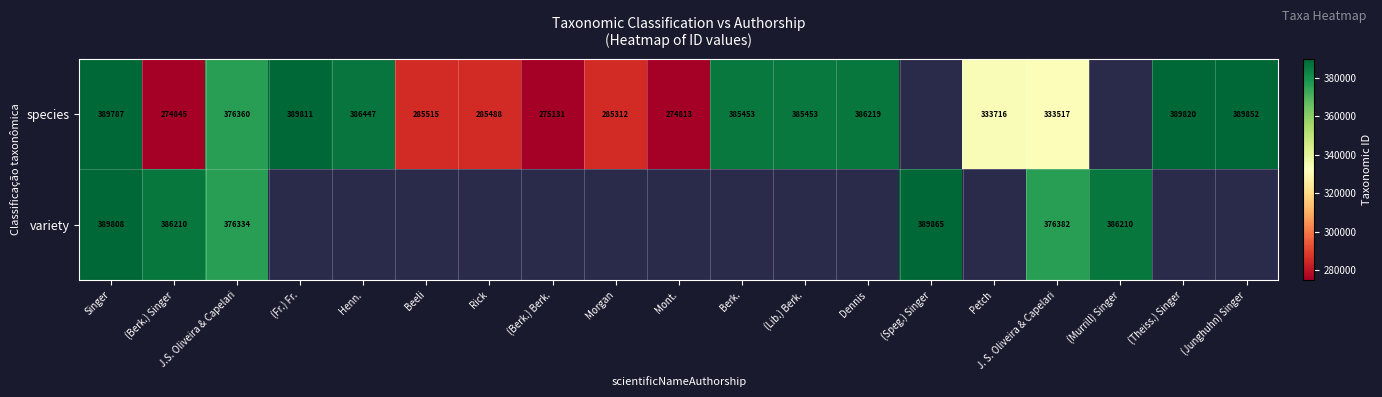

Is it true that species equals 333716 at Petch?

True